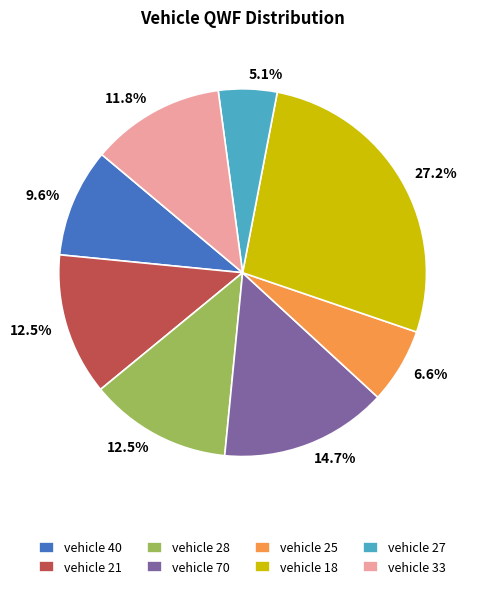

Is there any slice that represents more than half of the pie?

No